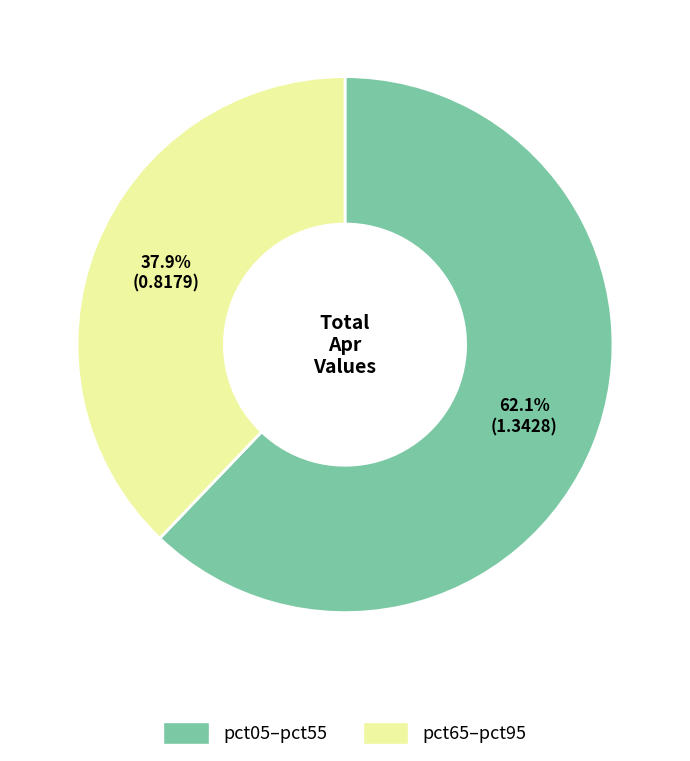

Which has a higher value, pct05–pct55 or pct65–pct95?

pct05–pct55